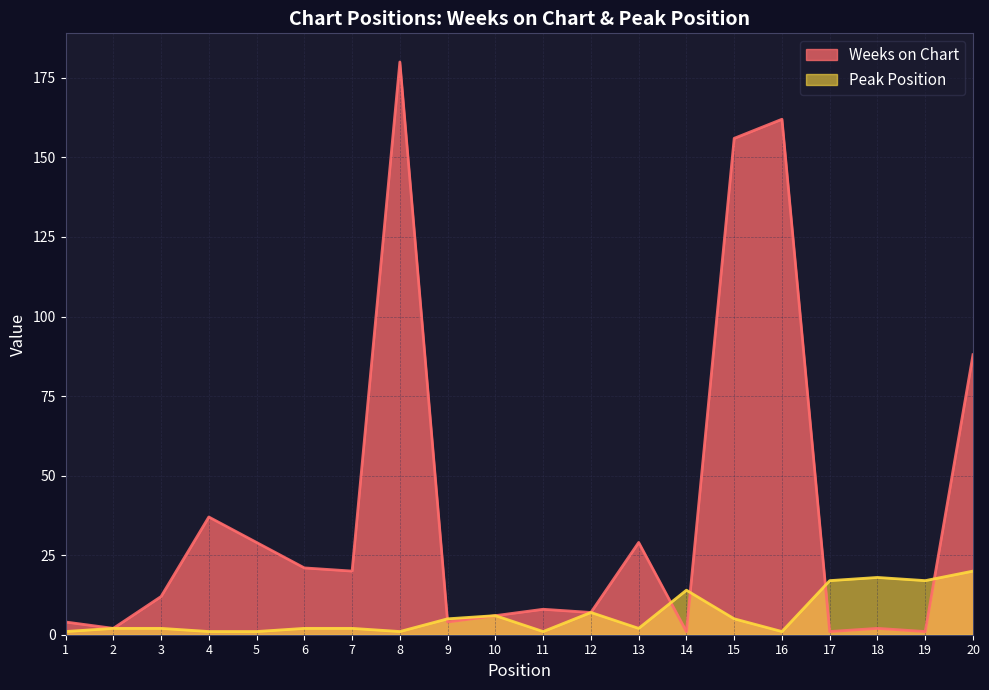

What are all the series names shown in the legend?

Weeks on Chart, Peak Position